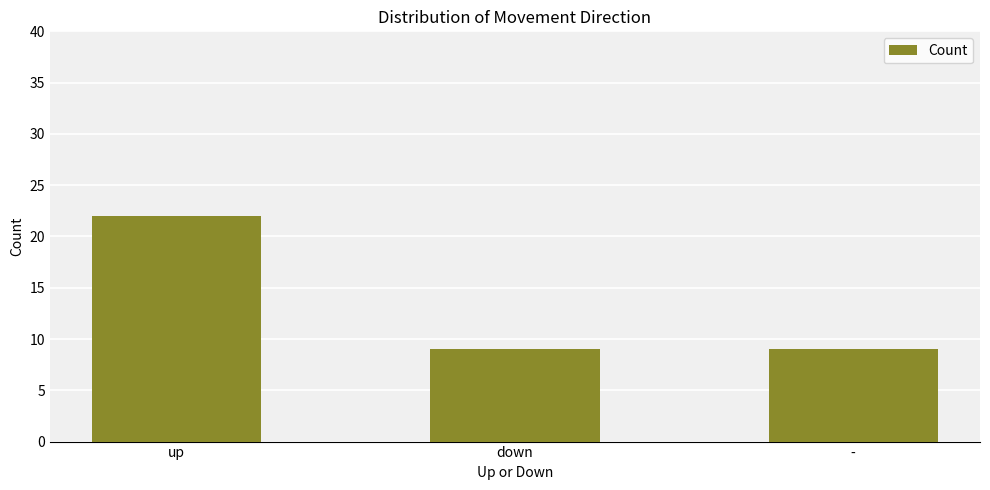

What is the label of the 1st bar from the right?

-